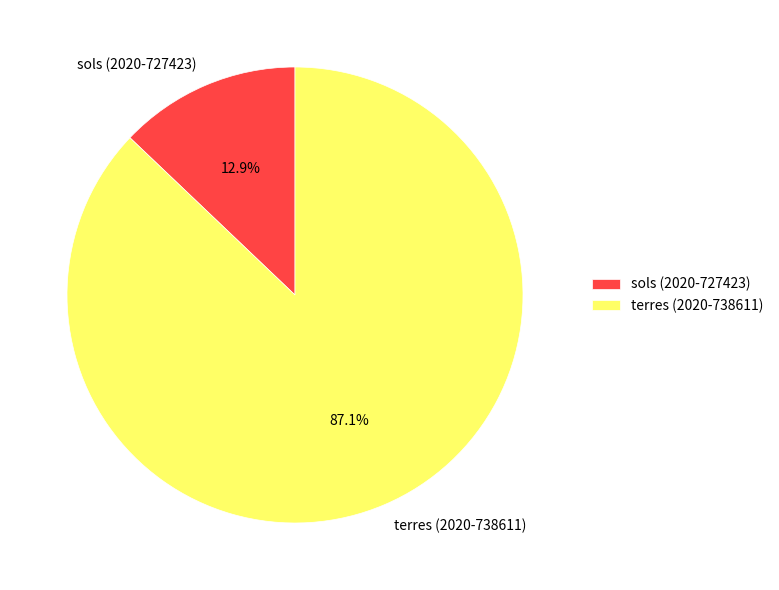

What is the largest slice in the pie chart?

terres (2020-738611)